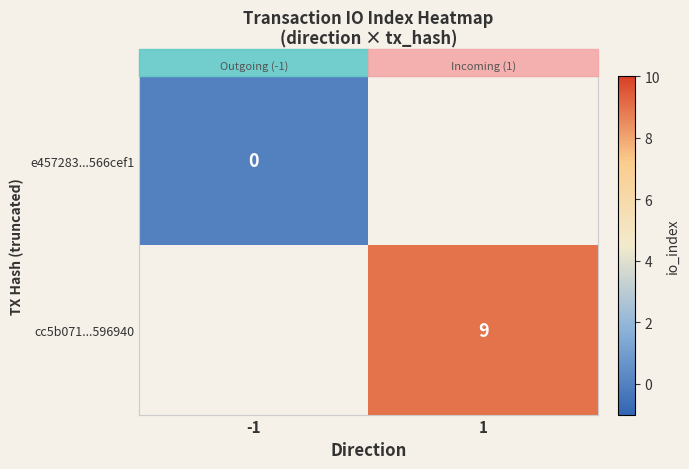

List the series in order of their peak value, lowest first.

e457283...566cef1, cc5b071...596940